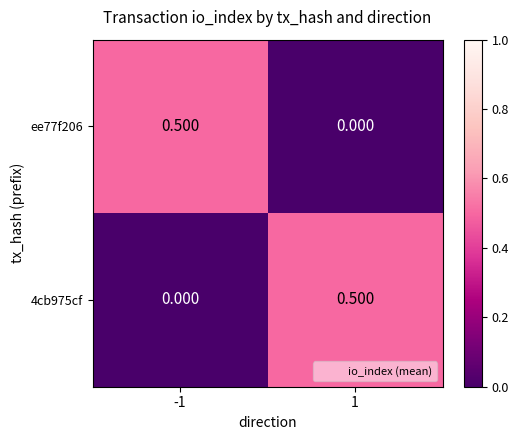

Is the value of 4cb975cf at -1 greater than the value of ee77f206 at -1?

No